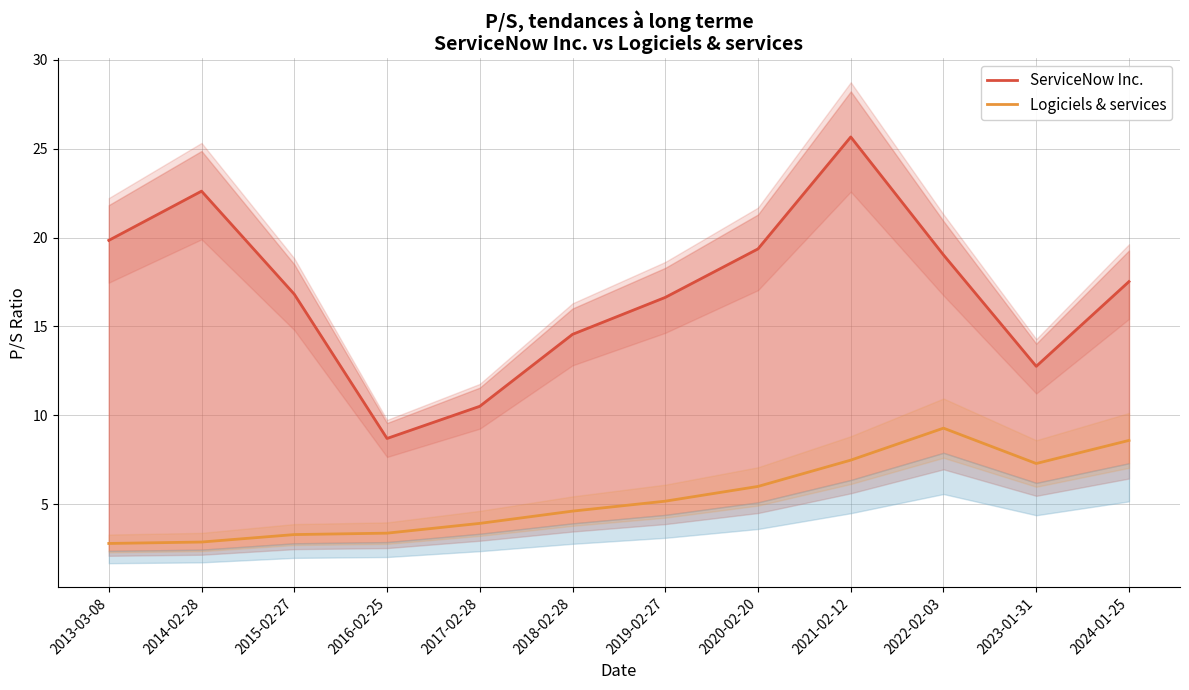

What is the difference between the Logiciels & services values at 2017-02-28 and 2020-02-20?

2.1